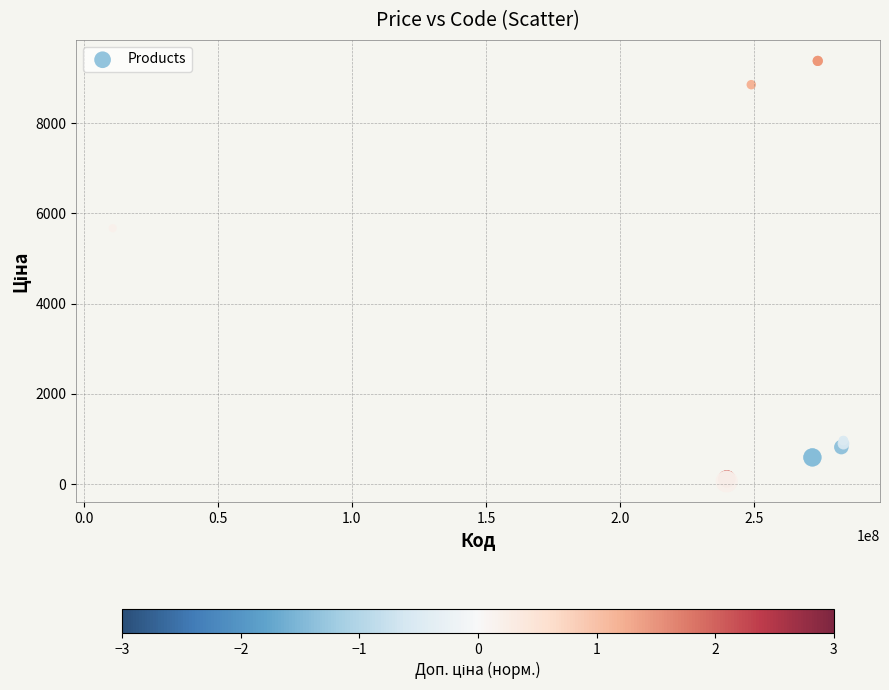

What Y value in the scatter plot is closest to 4720?

5673.8